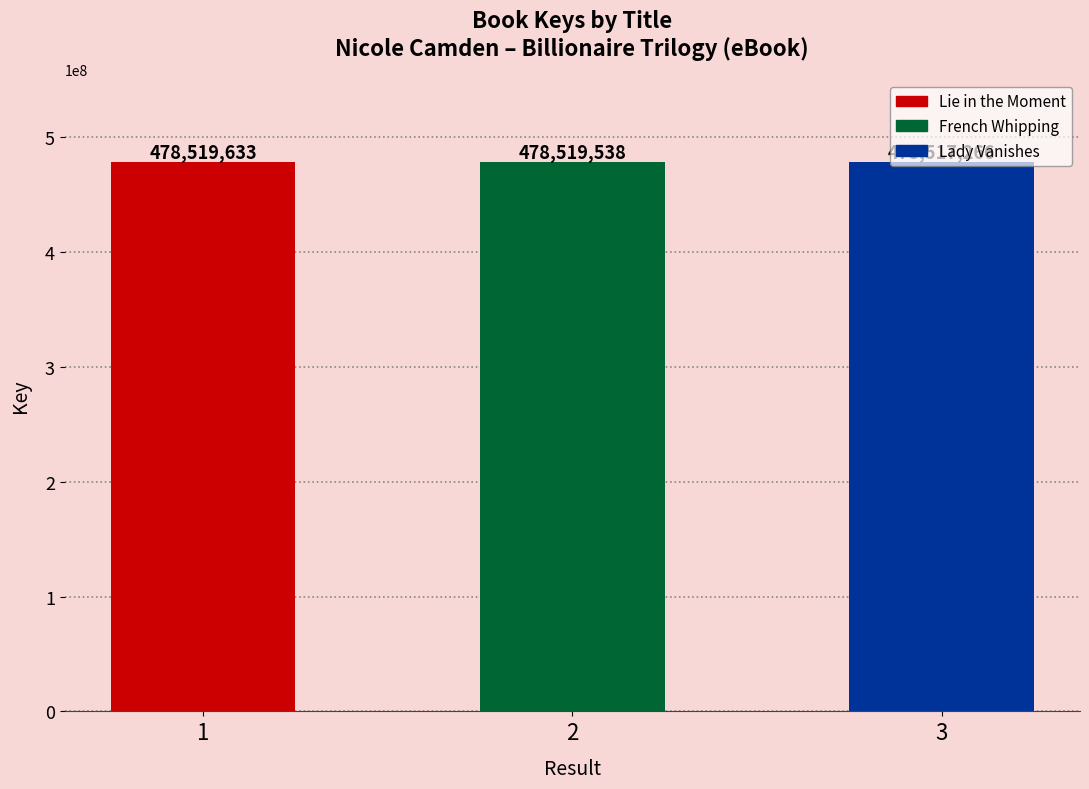

What value does the data have at 1?

478519633